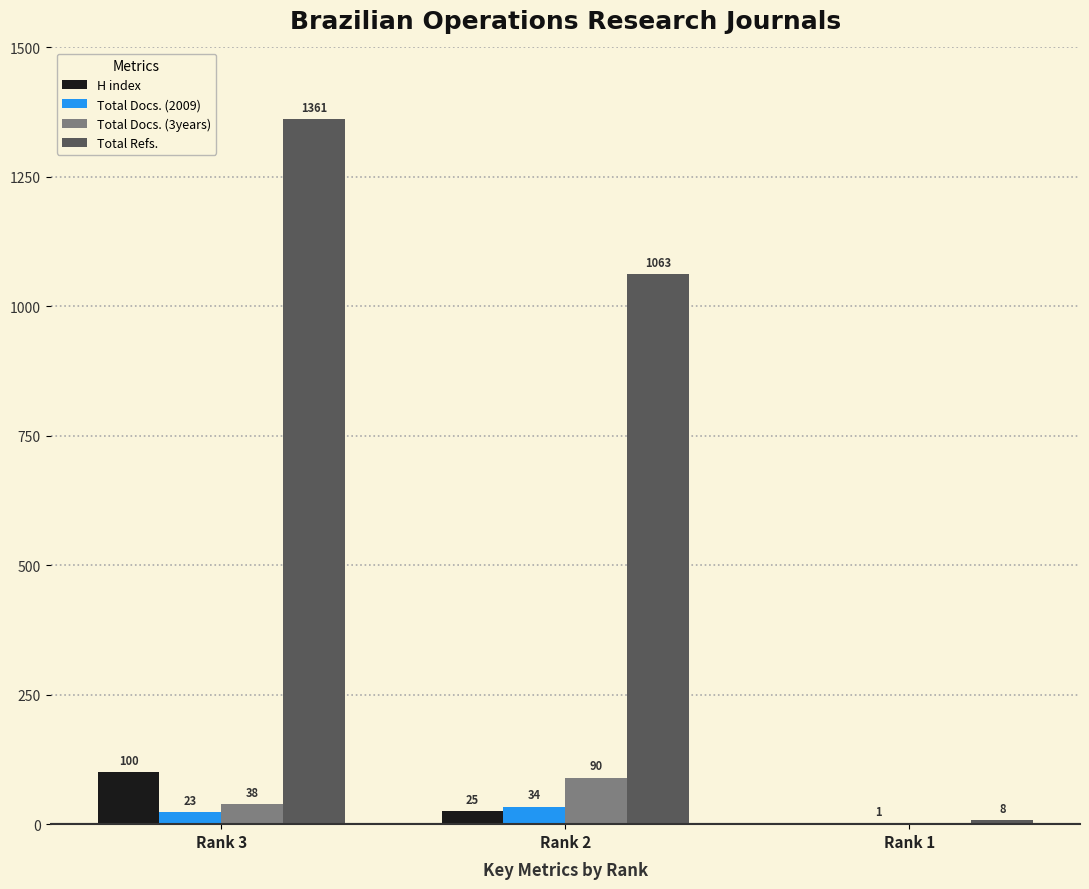

What are all the series names shown in the legend?

H index, Total Docs. (2009), Total Docs. (3years), Total Refs.